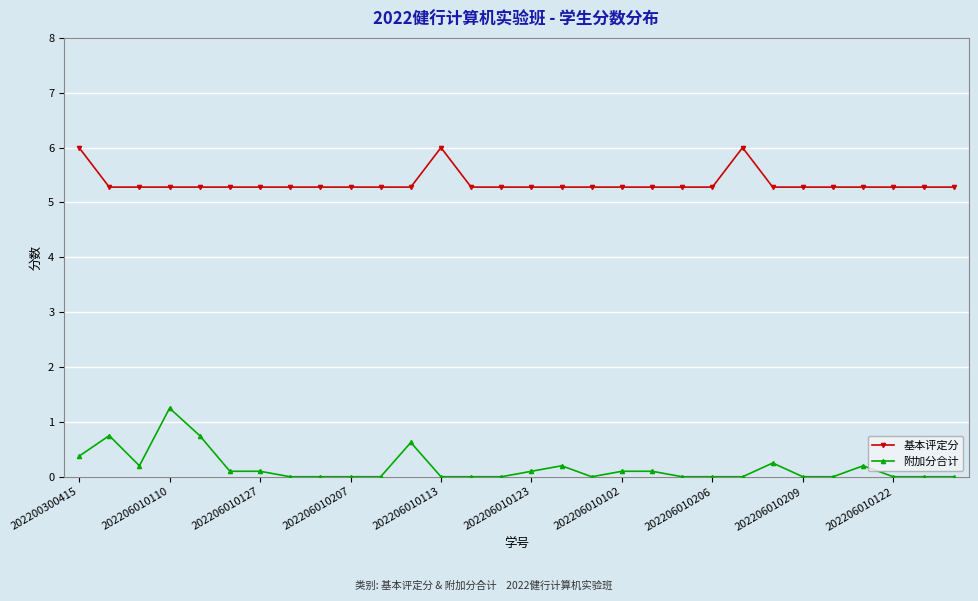

Which series has the largest total across all categories?

基本评定分